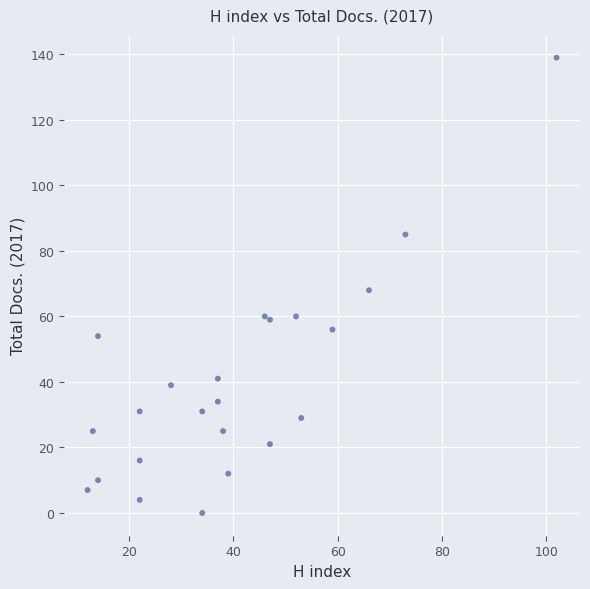

What is the range of Y values (max minus min)?

139